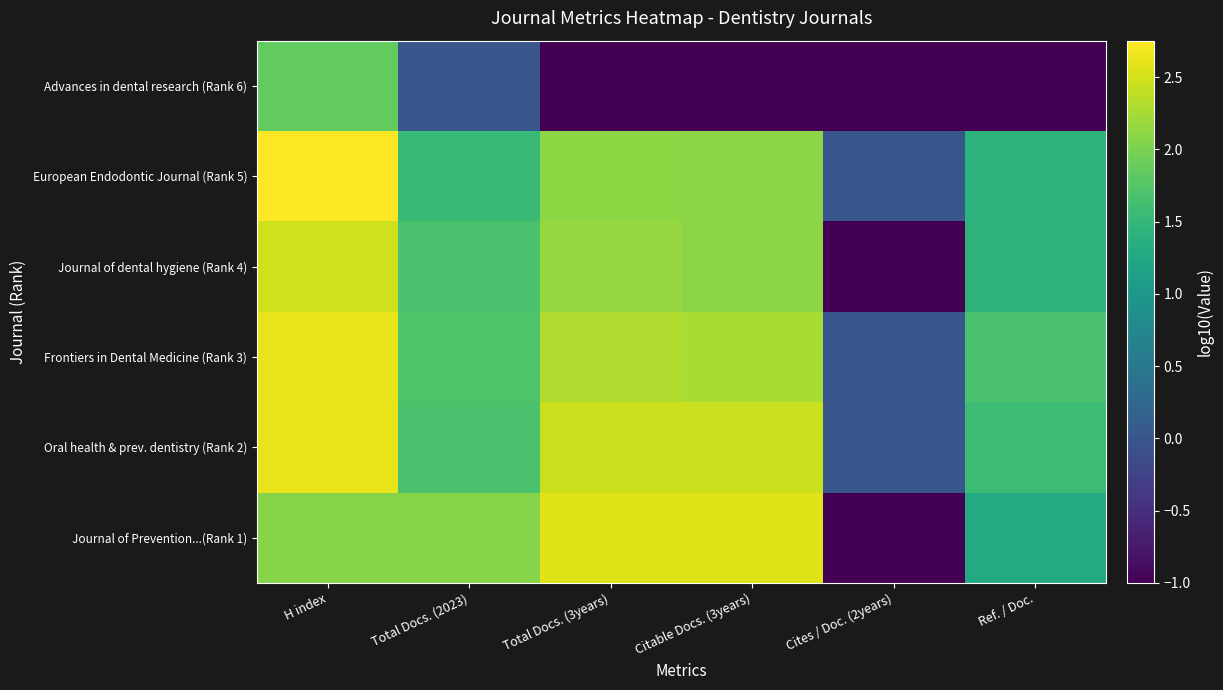

At how many categories does at least one series exceed 1?

5